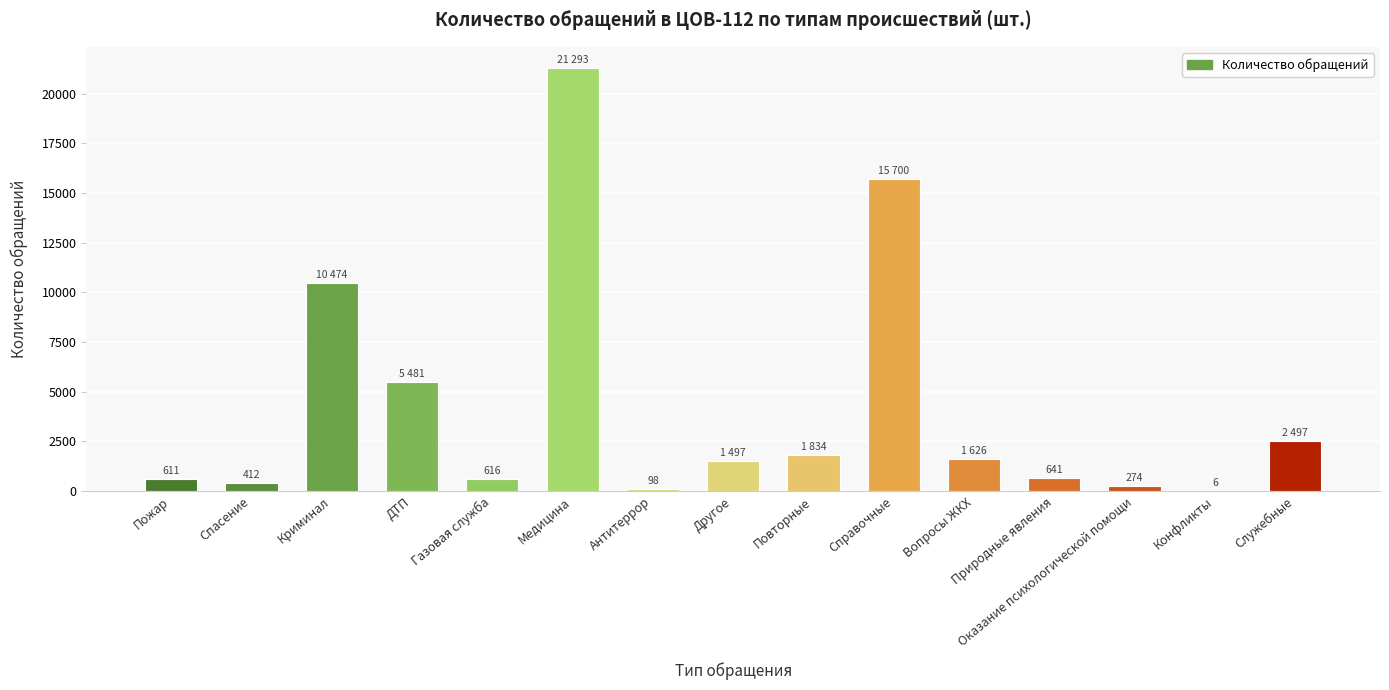

What is the greatest value displayed?

21293